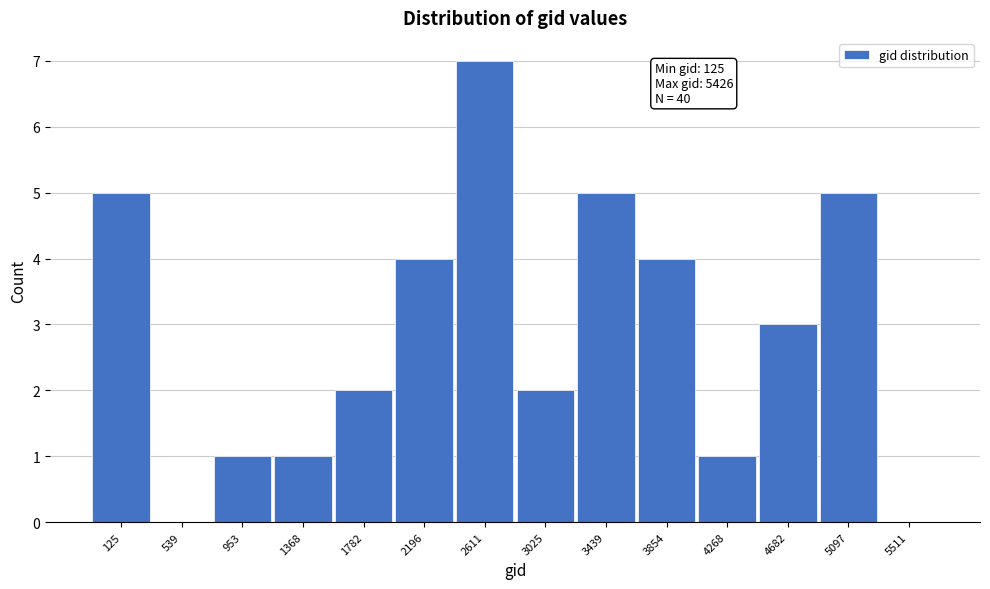

Reading left to right, what are all the values shown in this chart?

125=5	539=0	953=1	1368=1	1782=2	2196=4	2611=7	3025=2	3439=5	3854=4	4268=1	4682=3	5097=5	5511=0